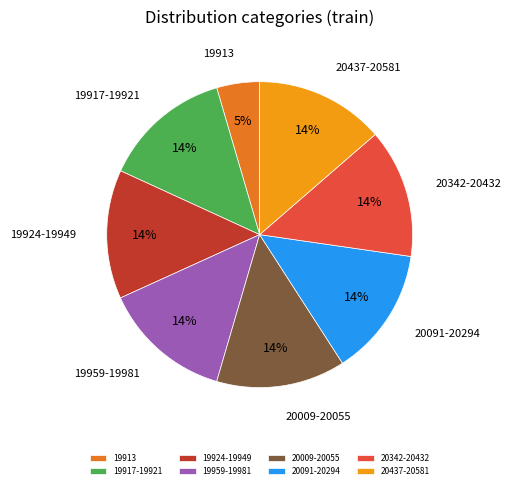

Do 20342-20432 and 19913 together represent more than half of the pie?

No